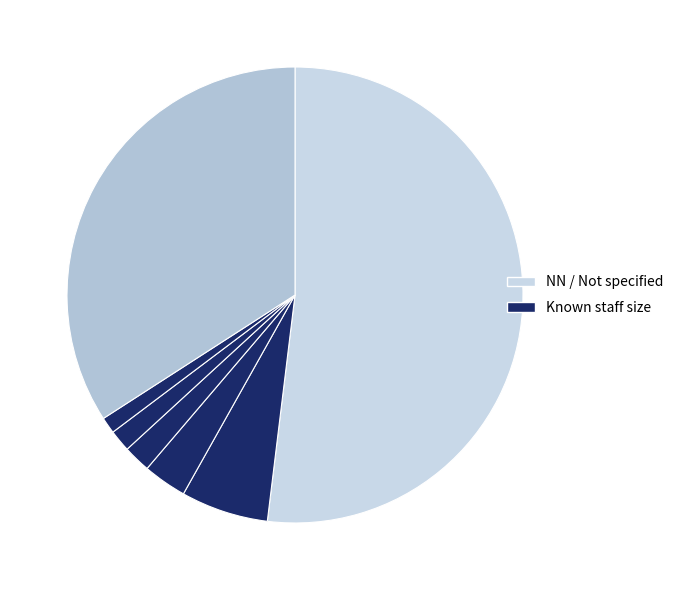

How many slices are in this pie chart?

7